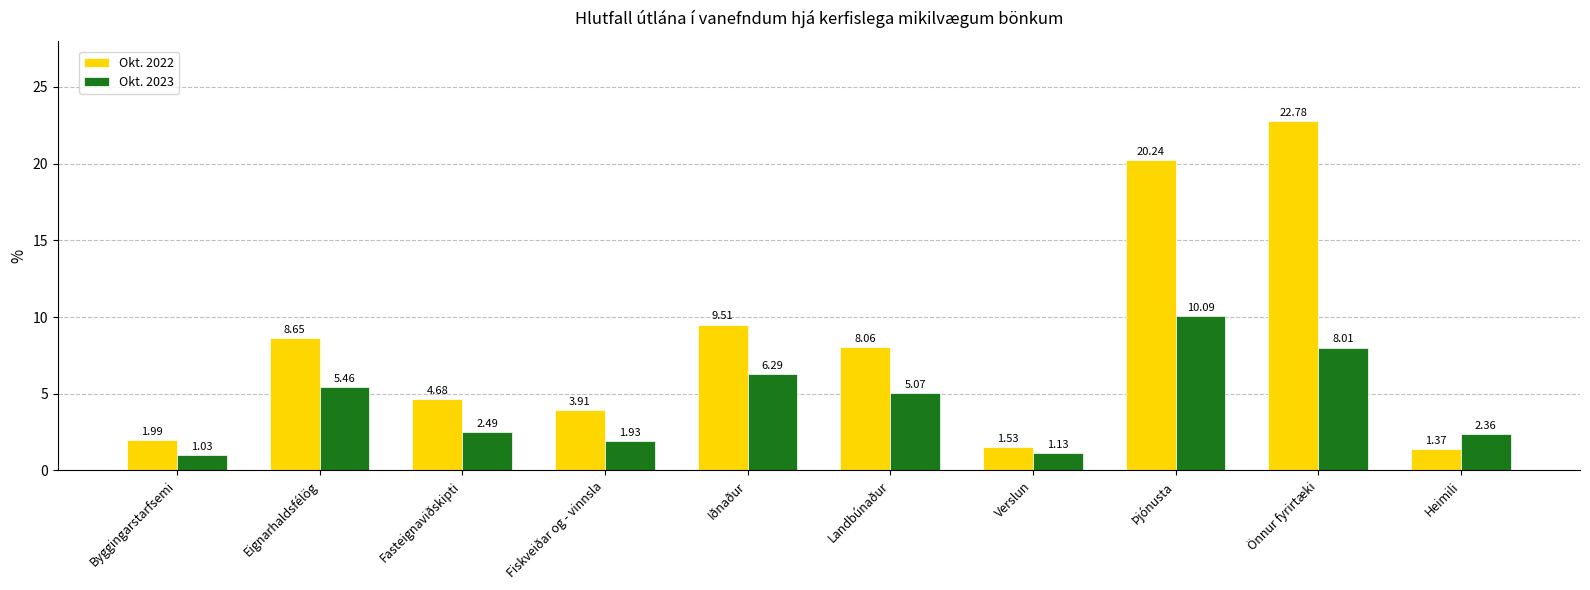

Which series has the widest spread of values?

Okt. 2022